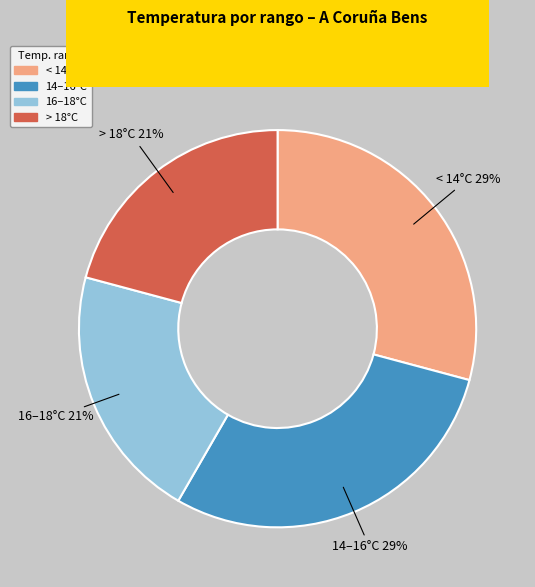

Does any single category account for the majority?

No